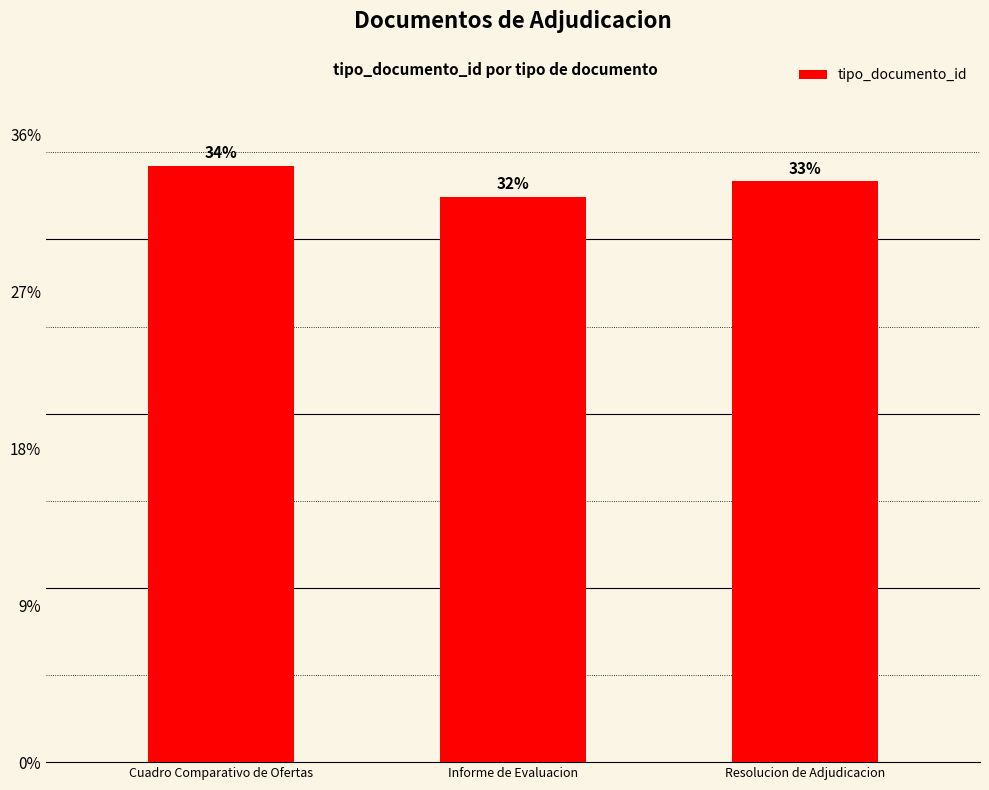

Are the bars horizontal?

No